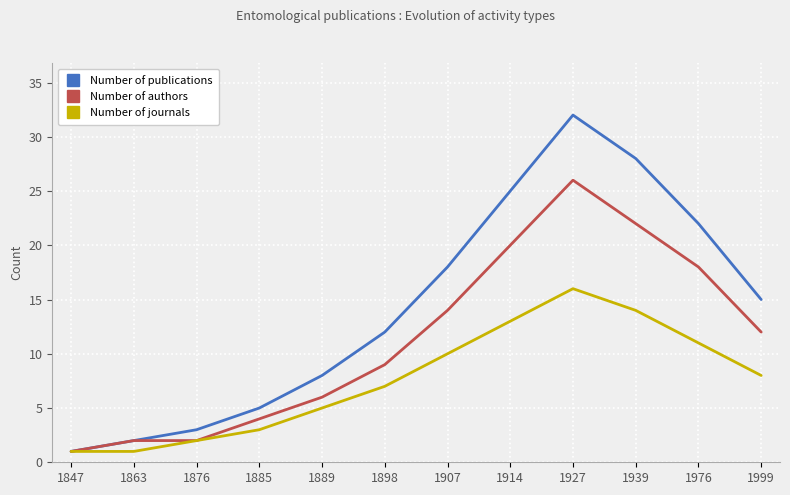

True or false: Number of publications has more than 0 interior local peaks.

True